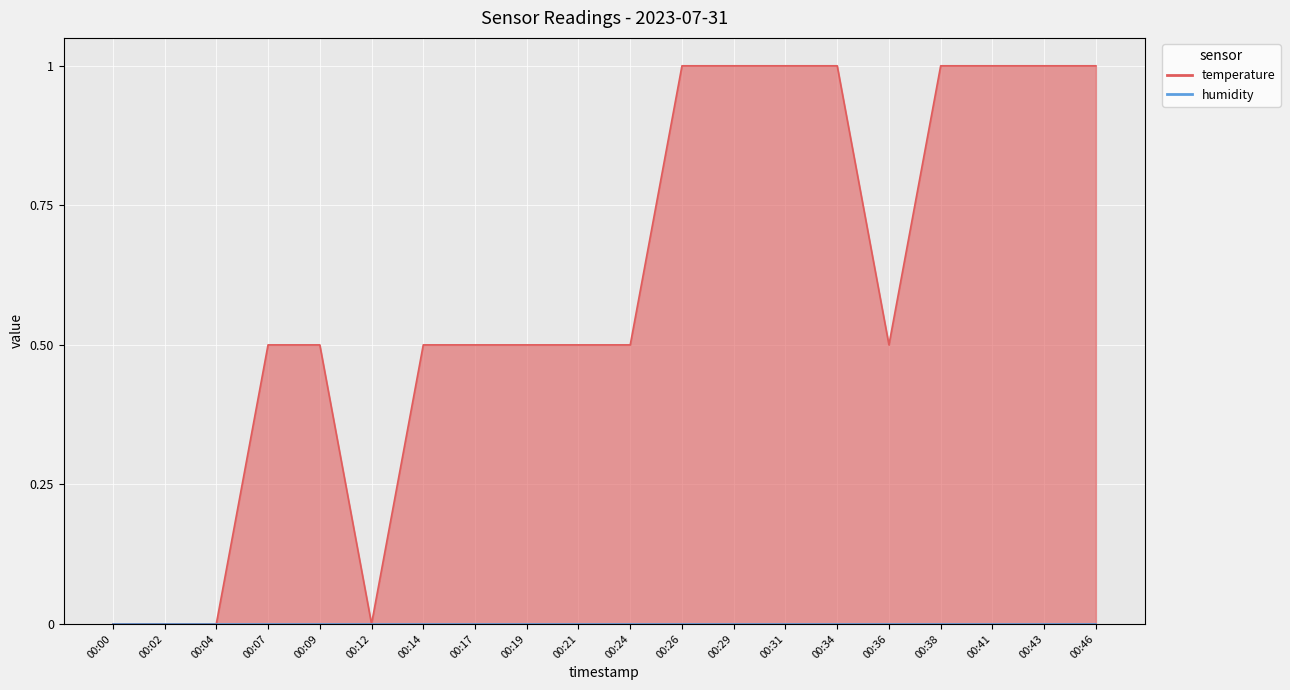

Between 00:43 and 00:14, which is larger?

00:43